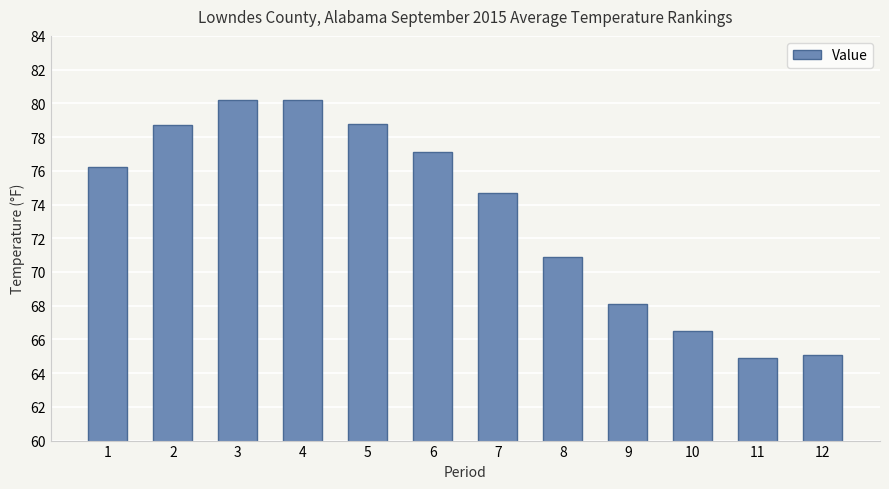

At which label does the data first exceed 76?

1